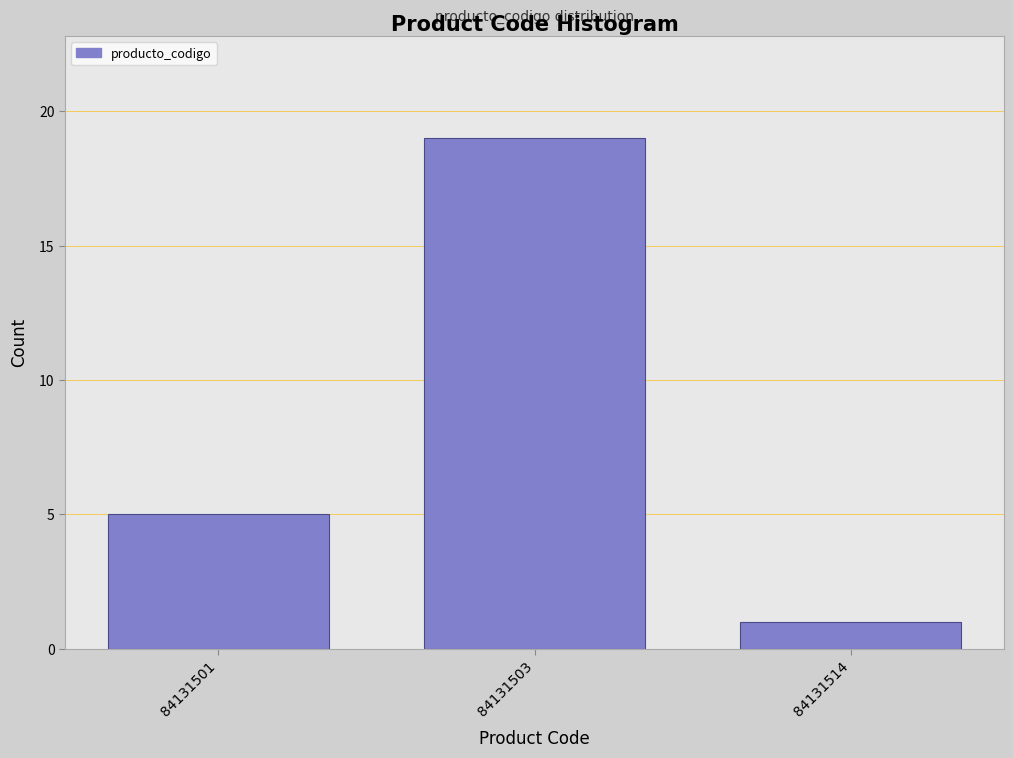

Reading left to right, what are all the values shown in this chart?

84131501=5	84131503=19	84131514=1